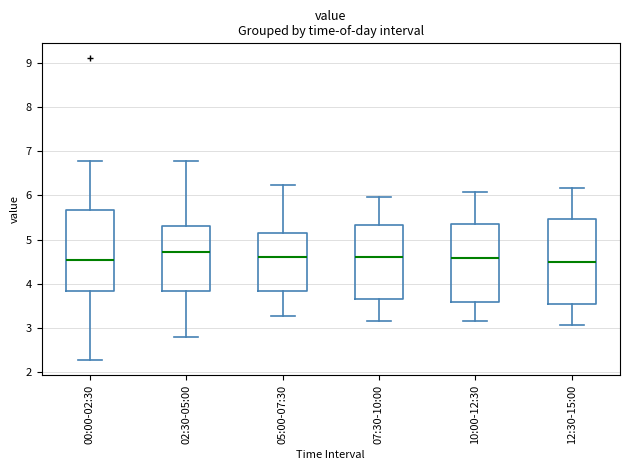

Where is the upper edge of the box for 05:00-07:30 on the y-axis? The values are not printed on the chart, so give them approximately, as read against the axis.

5.2